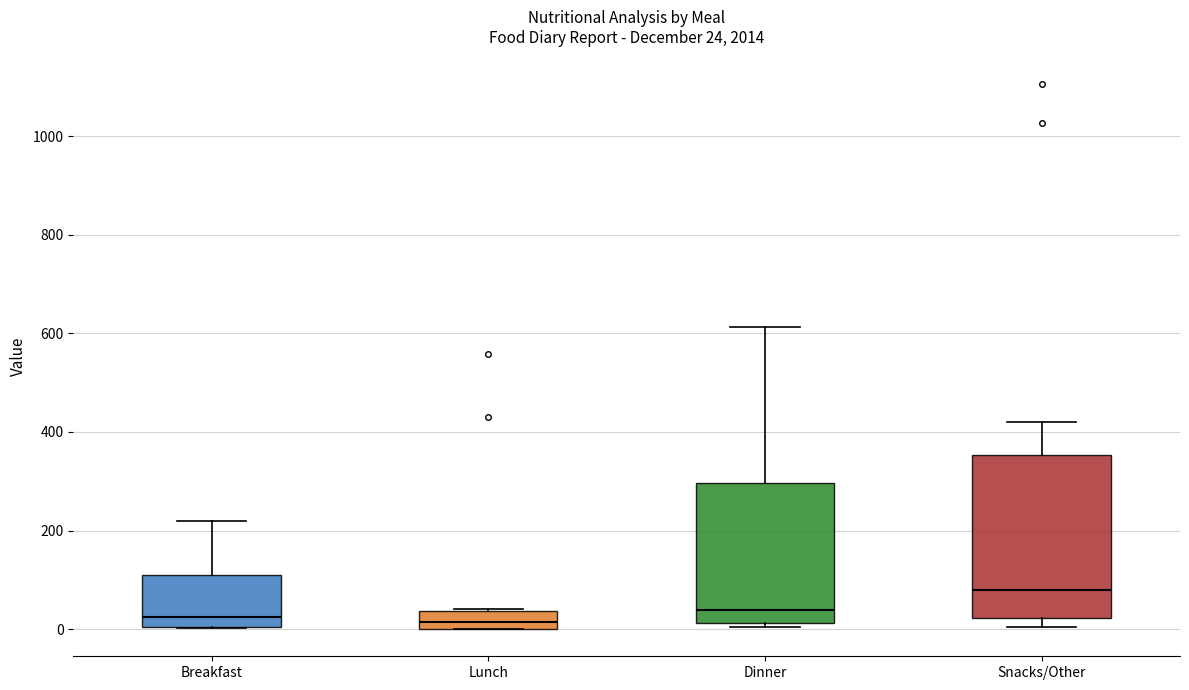

Which box is the tallest, from its lower edge to its upper edge?

Snacks/Other